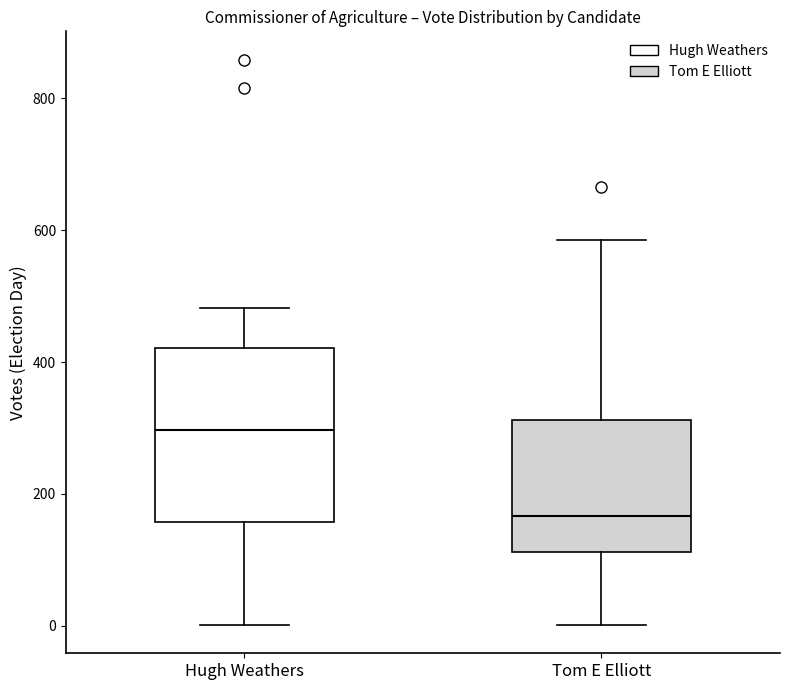

Reading left to right, transcribe this box plot: for each box, give where its median line is, the range the box spans, and where its two whiskers end, as read against the y-axis. The values are not printed on the chart, so give them approximately, as read against the axis.

Hugh Weathers: median 300, box 160 to 420, whiskers 0 to 480
Tom E Elliott: median 160, box 120 to 320, whiskers 0 to 580